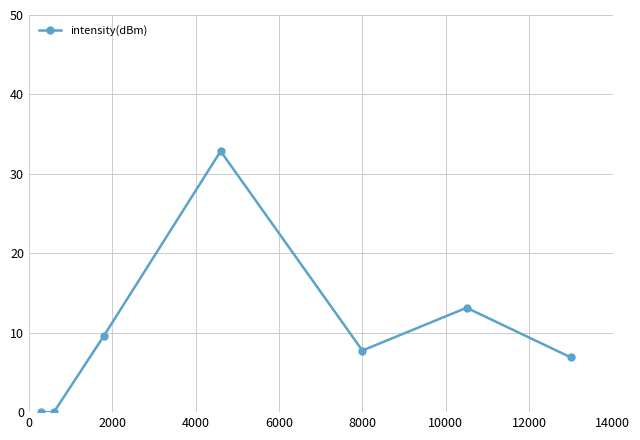

True or false: the data has more than 0 interior local peaks.

True